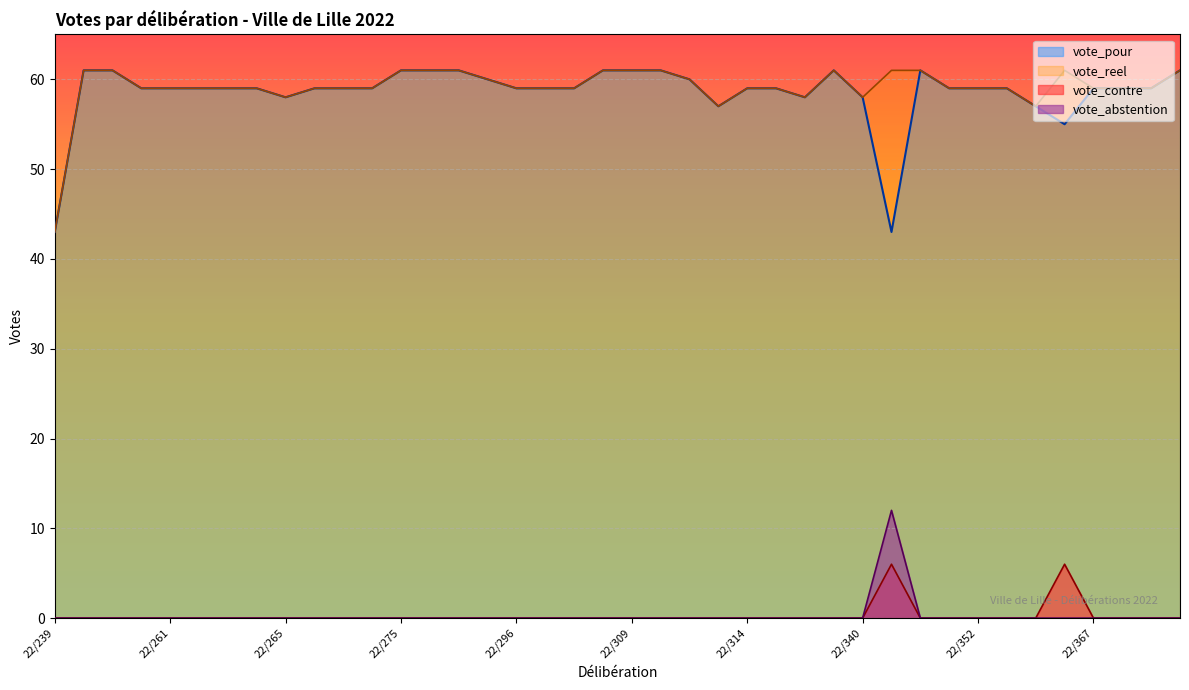

What is the sum of all vote_pour values?

2341